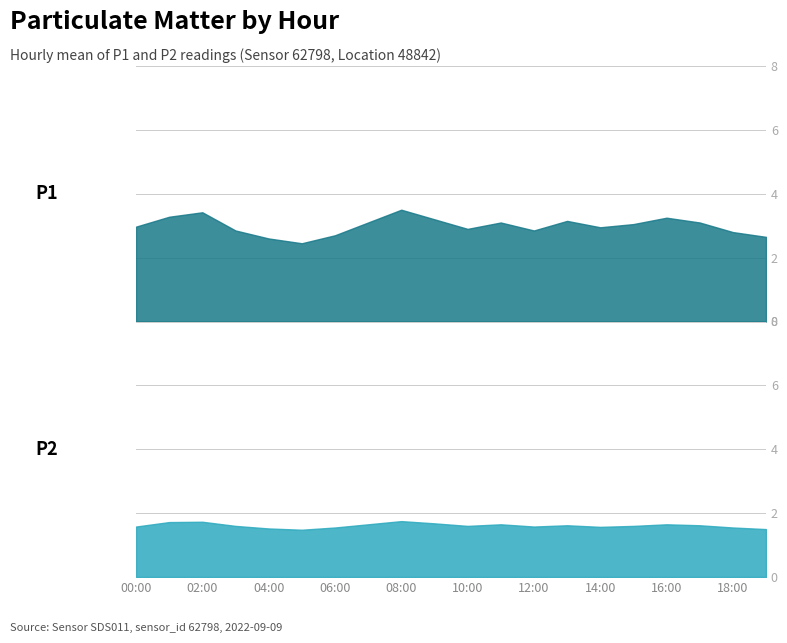

True or false: P2 and P1 intersect in this chart.

False